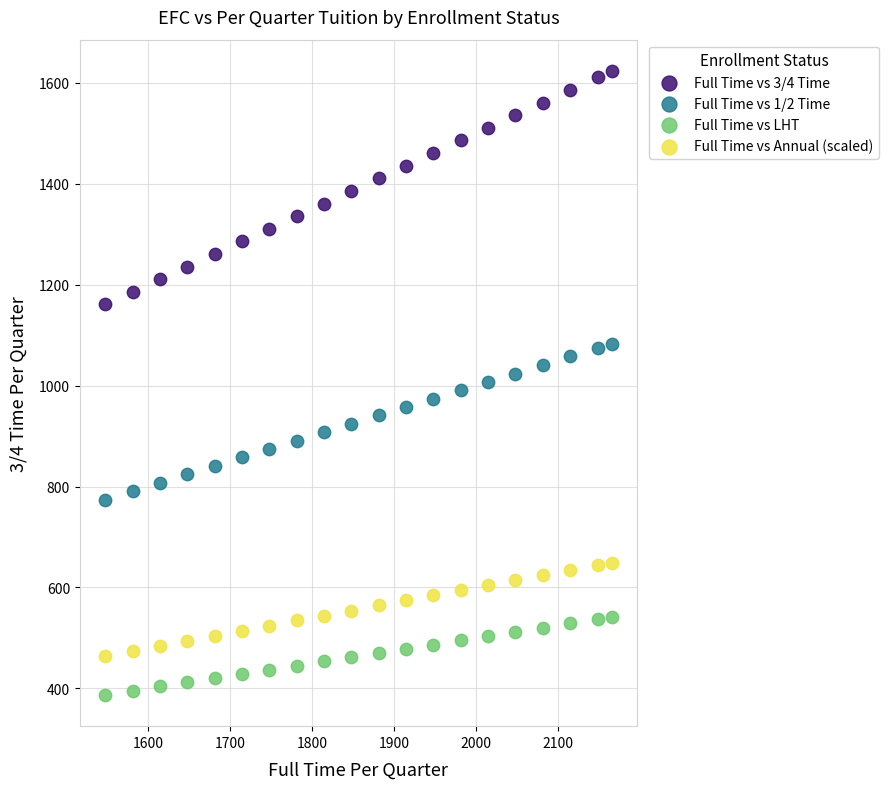

What are all the series names shown in the legend?

Full Time vs 3/4 Time, Full Time vs 1/2 Time, Full Time vs LHT, Full Time vs Annual (scaled)